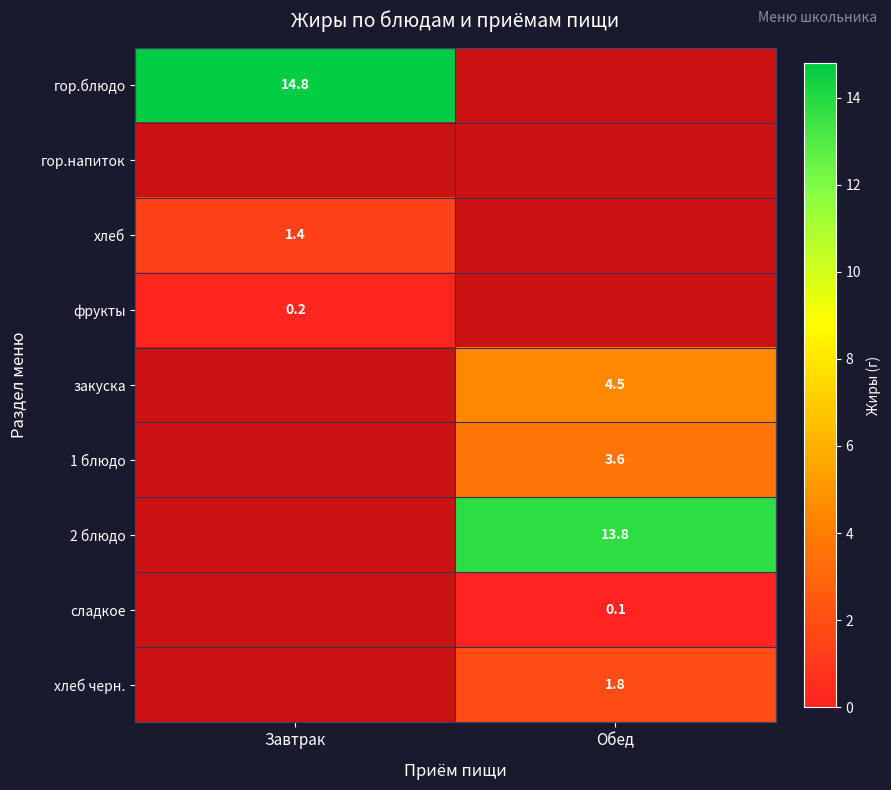

The value of гор.блюдо at Завтрак is 25.6. True or false?

False